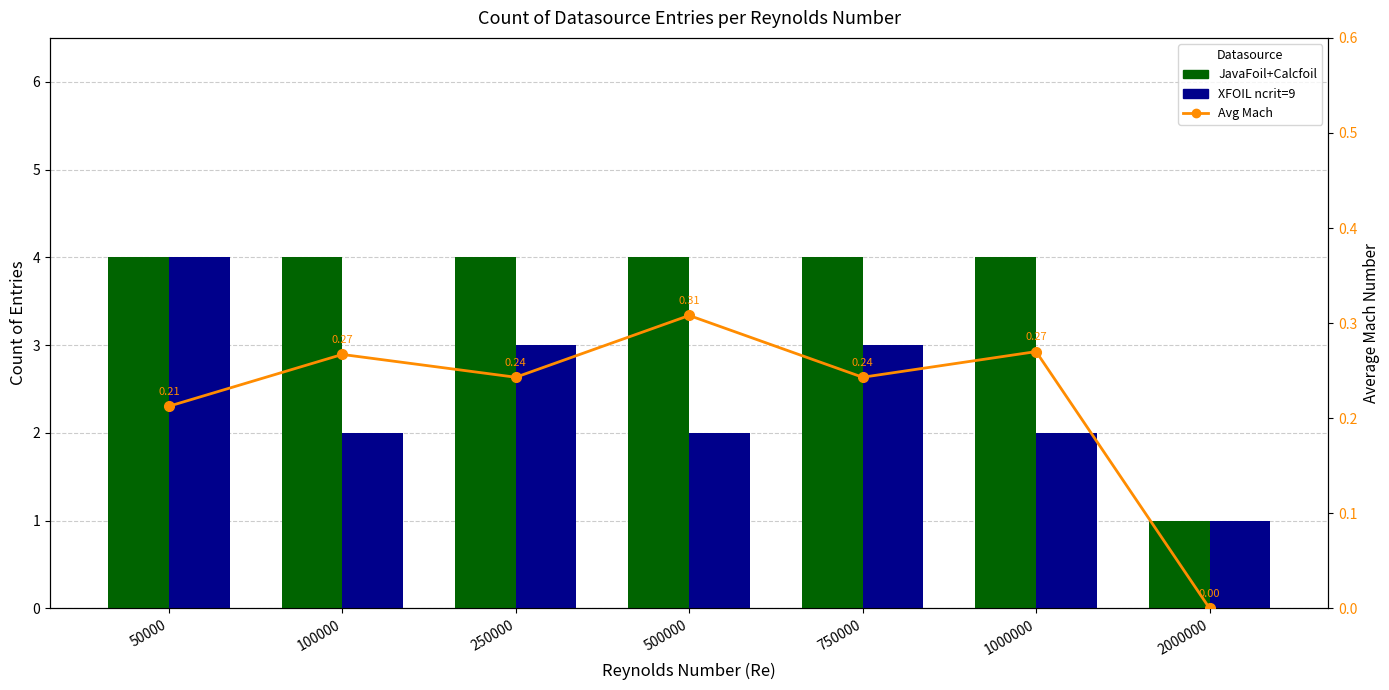

Rank the series by their maximum value, from lowest to highest.

Avg Mach, JavaFoil+Calcfoil, XFOIL ncrit=9